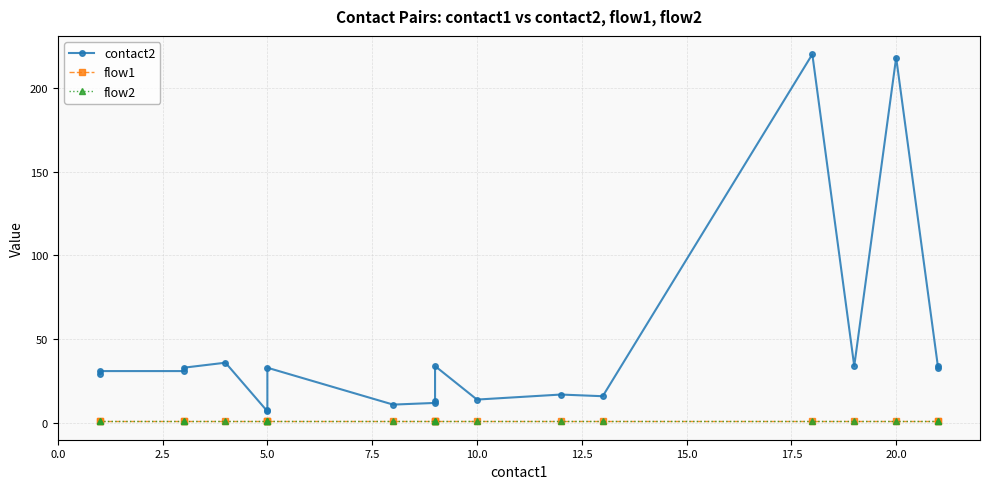

How many data points does each series have?

20